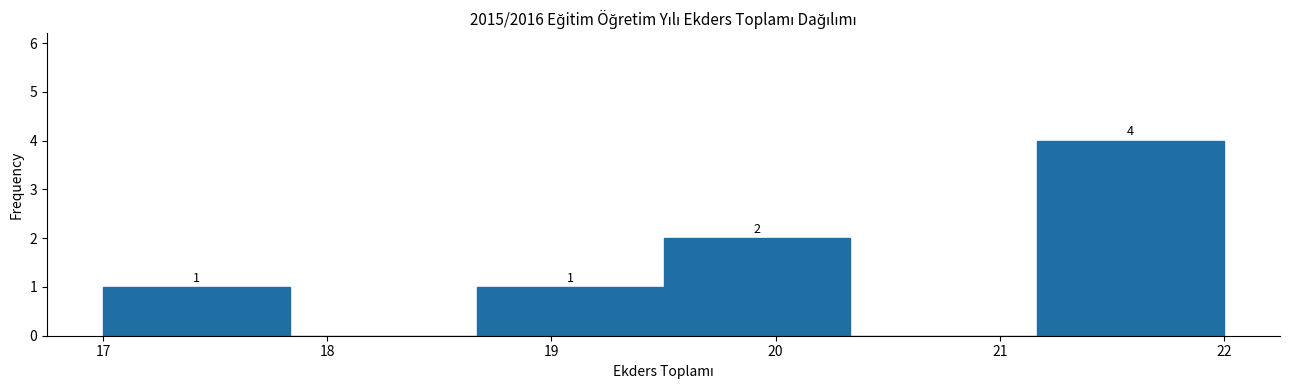

Which range on the x-axis has the tallest bar?

21.2 to 22.0